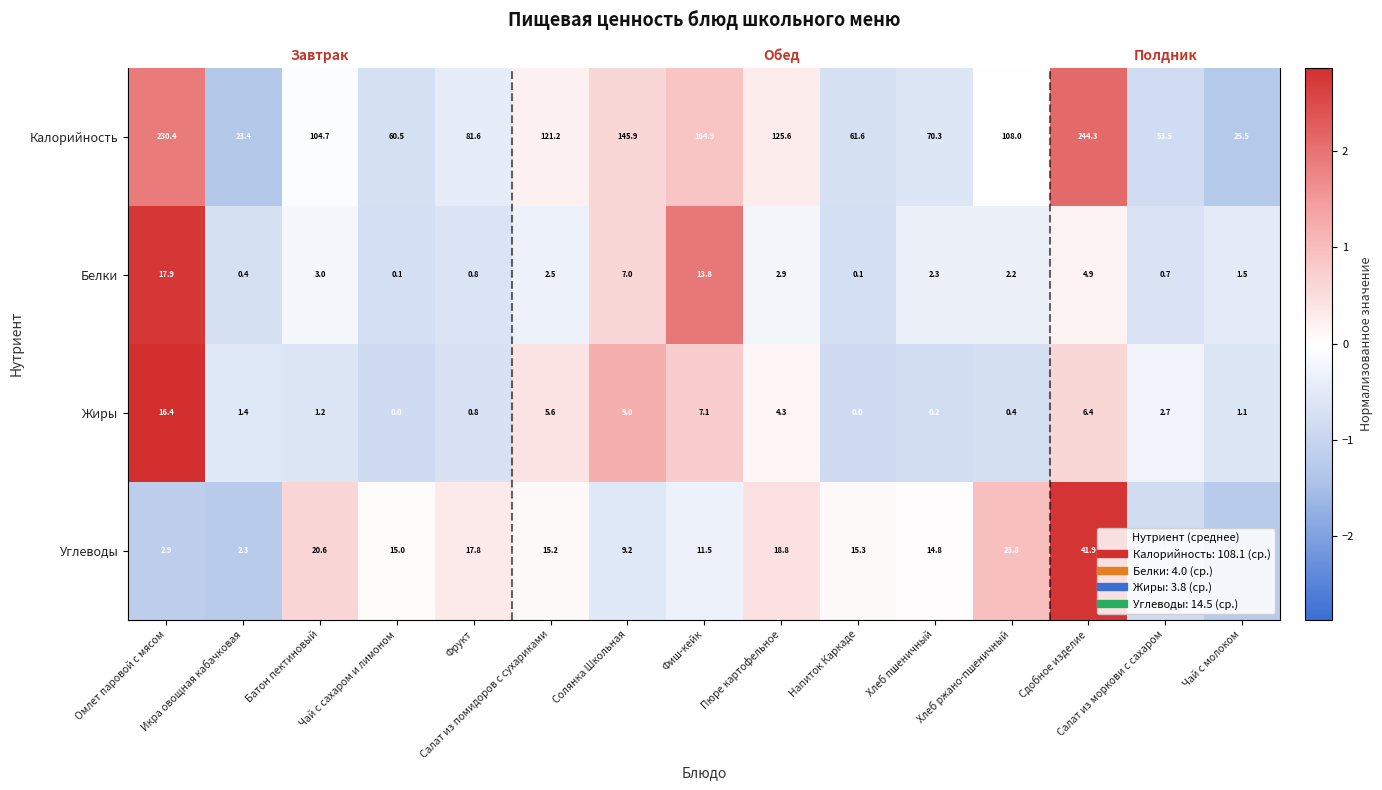

At which label does Белки reach its minimum?

Напиток Каркаде